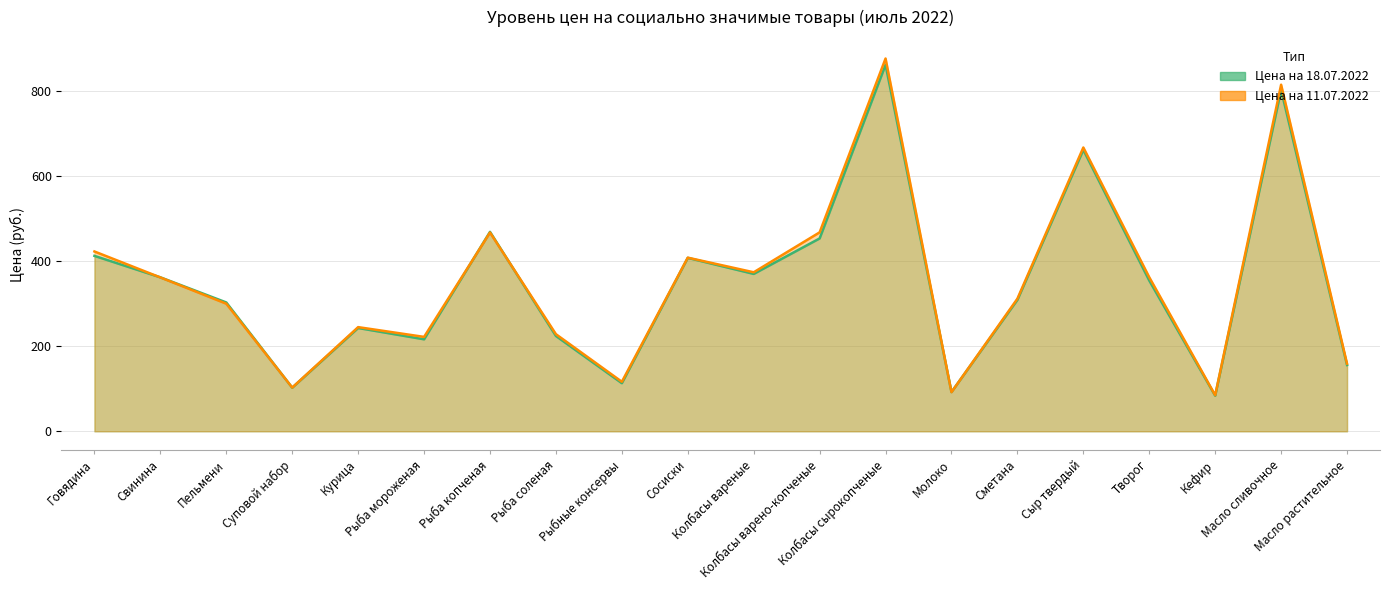

At Пельмени, list the series in order from smallest to largest.

Цена на 11.07.2022, Цена на 18.07.2022